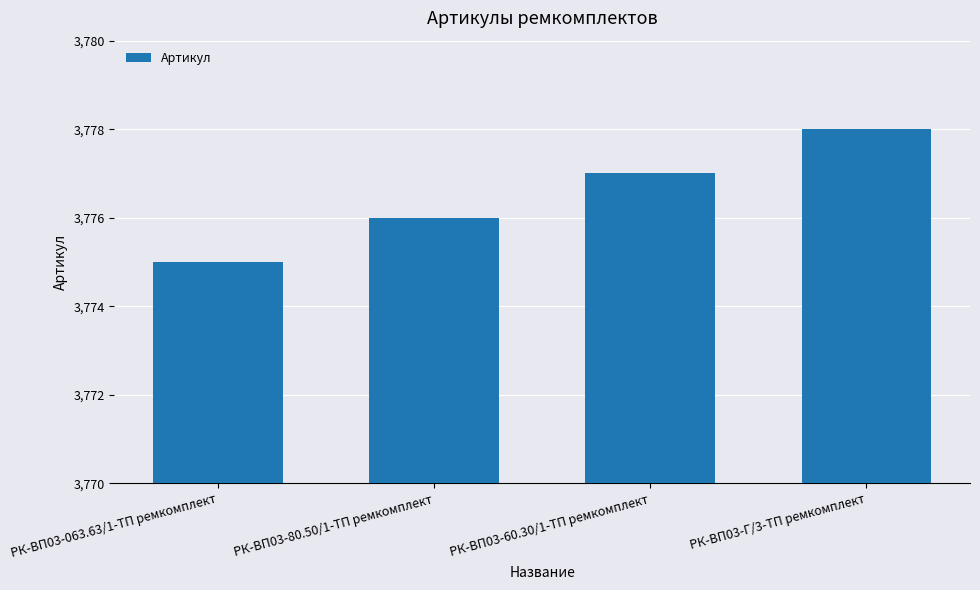

Read the value at РК-ВП03-60.30/1-ТП ремкомплект.

3777